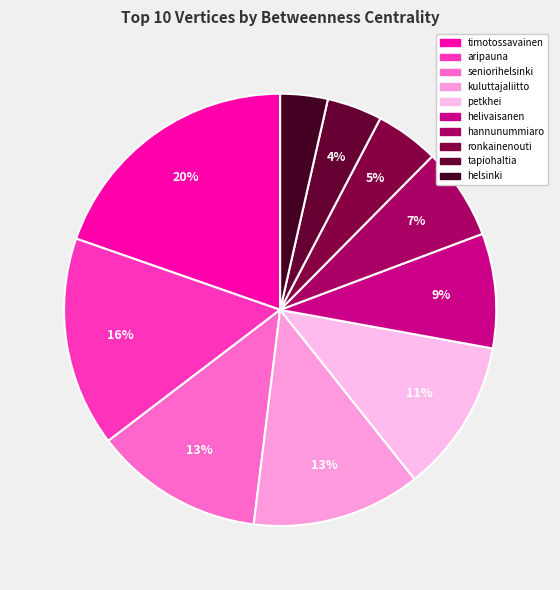

Is there any slice that represents more than half of the pie?

No